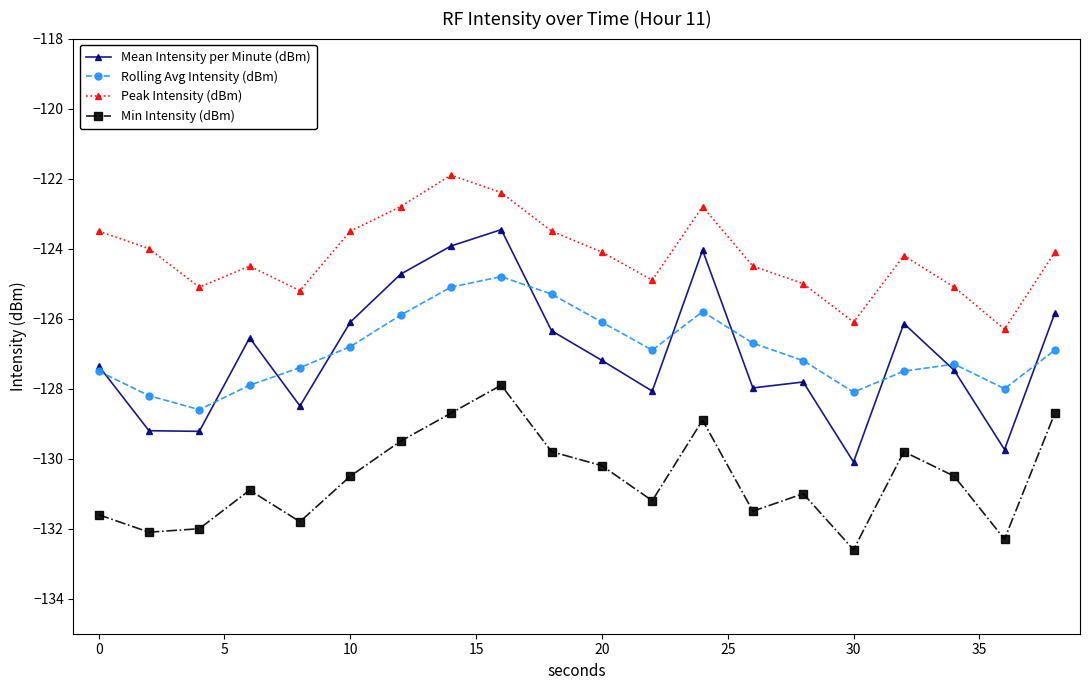

Which series has the widest spread of values?

Mean Intensity per Minute (dBm)